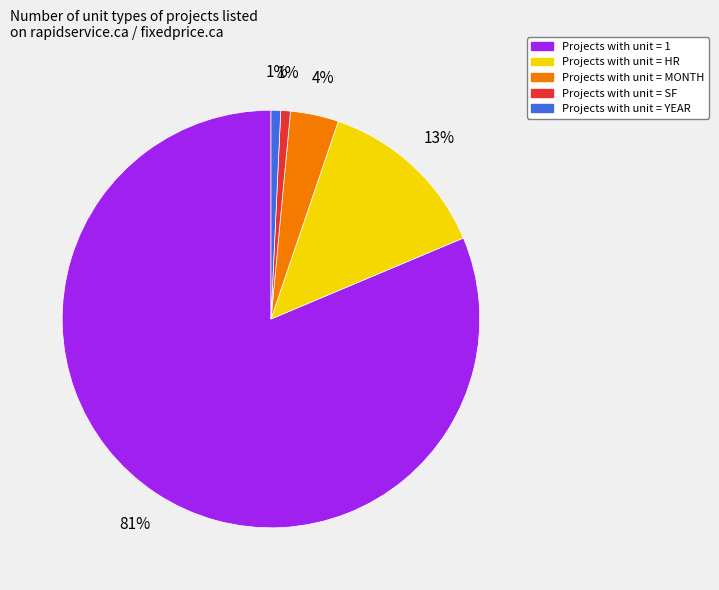

How many segments does this pie chart have?

5